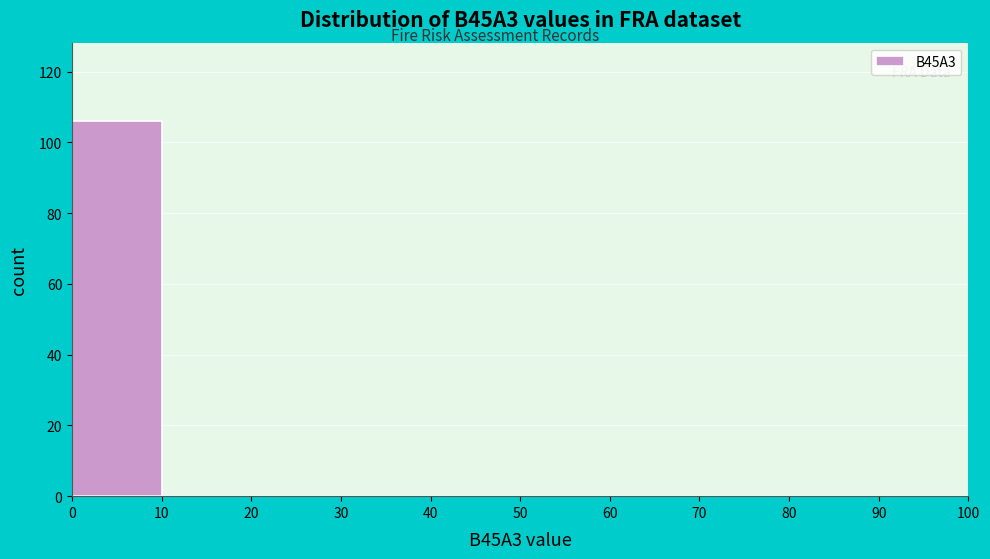

Reading left to right, transcribe this chart: for each bar, give the range it covers on the x-axis and its height. The values are not printed on the chart, so give them approximately, as read against the axis.

0 to 10: 106
10 to 20: 0
20 to 30: 0
30 to 40: 0
40 to 50: 0
50 to 60: 0
60 to 70: 0
70 to 80: 0
80 to 90: 0
90 to 100: 0